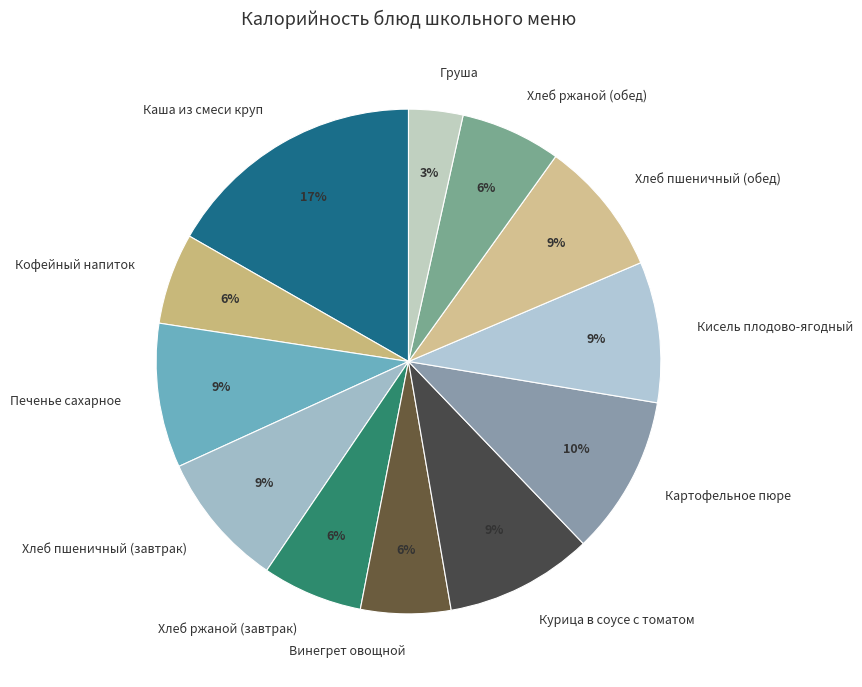

Is it true that Кисель плодово-ягодный is 1% of the pie?

False